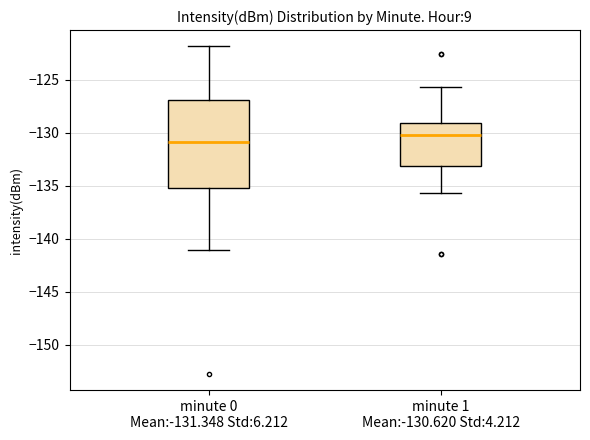

Which box is the tallest, from its lower edge to its upper edge?

minute 0 Mean:-131.348 Std:6.212